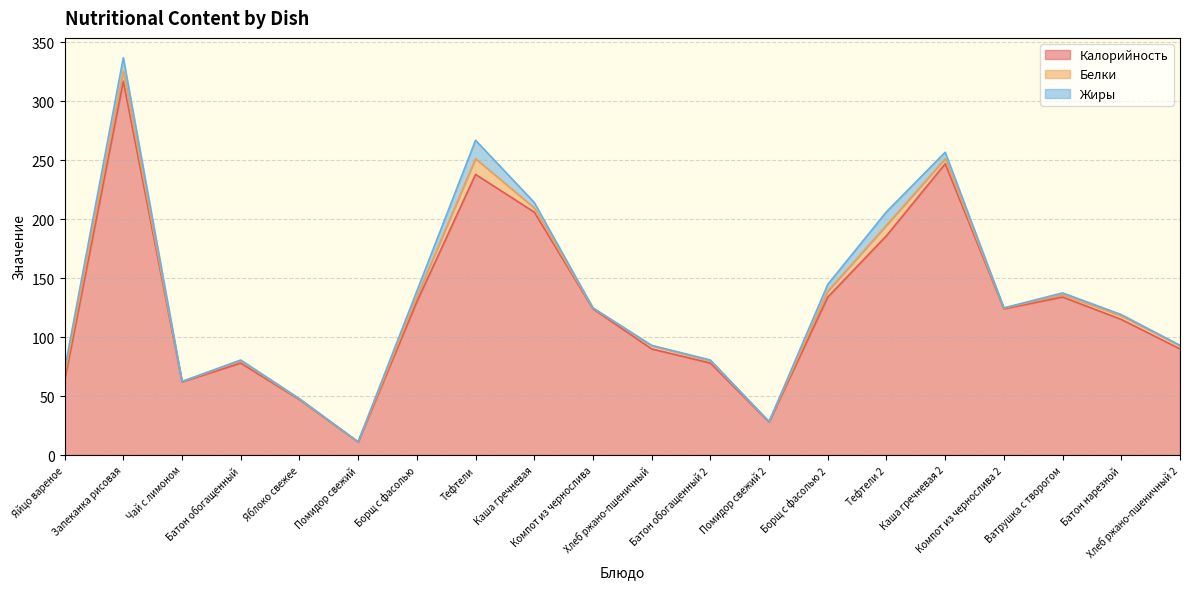

What is the spread (max minus min) of values at Батон обогащенный?

77.3